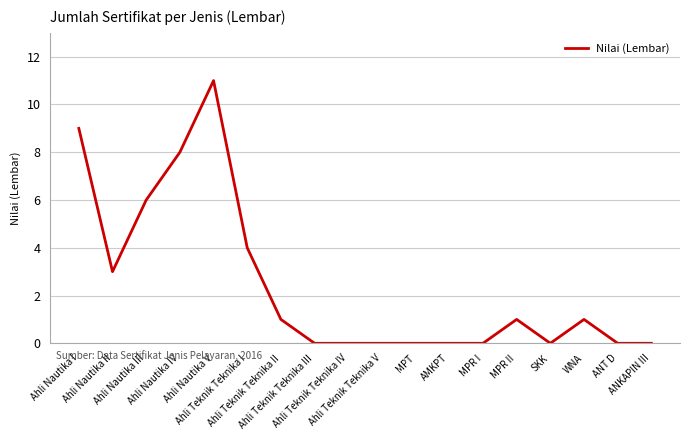

Is this an area chart (filled region under the line)?

No